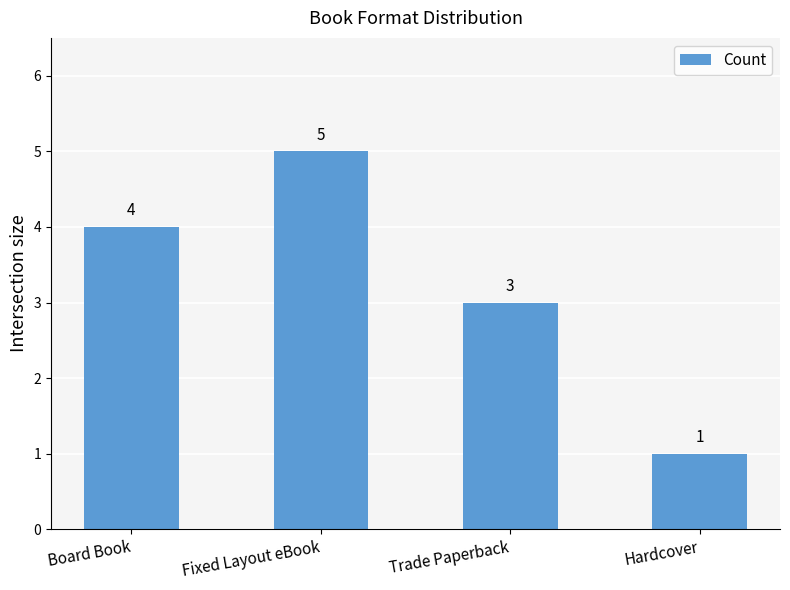

Count the values in the range 3 to 5.

3